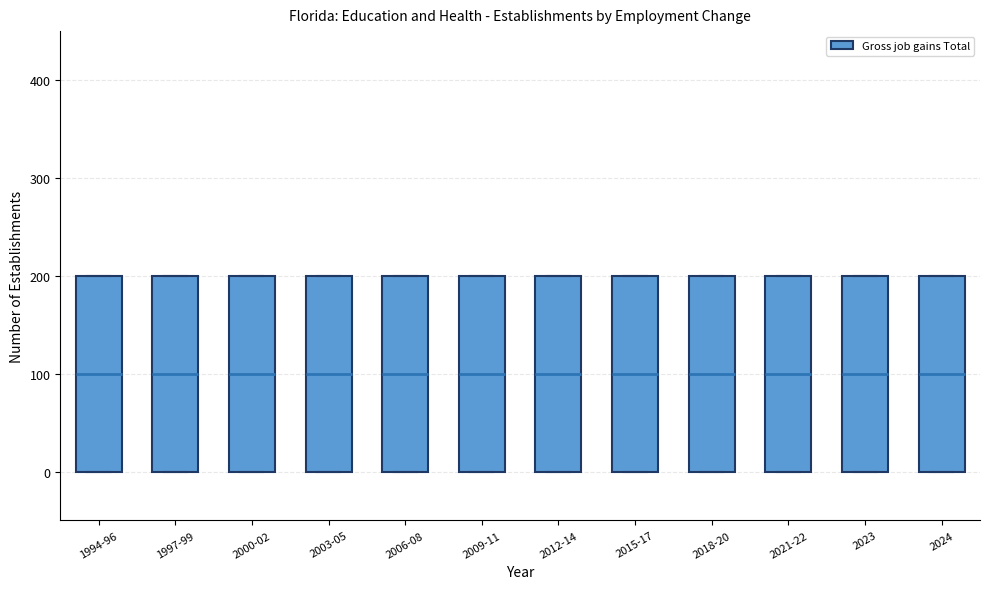

Reading left to right, transcribe this box plot: for each box, give where its median line is, the range the box spans, and where its two whiskers end, as read against the y-axis. The values are not printed on the chart, so give them approximately, as read against the axis.

1994-96: median 100, box 0 to 200, whiskers 0 to 200
1997-99: median 100, box 0 to 200, whiskers 0 to 200
2000-02: median 100, box 0 to 200, whiskers 0 to 200
2003-05: median 100, box 0 to 200, whiskers 0 to 200
2006-08: median 100, box 0 to 200, whiskers 0 to 200
2009-11: median 100, box 0 to 200, whiskers 0 to 200
2012-14: median 100, box 0 to 200, whiskers 0 to 200
2015-17: median 100, box 0 to 200, whiskers 0 to 200
2018-20: median 100, box 0 to 200, whiskers 0 to 200
2021-22: median 100, box 0 to 200, whiskers 0 to 200
2023: median 100, box 0 to 200, whiskers 0 to 200
2024: median 100, box 0 to 200, whiskers 0 to 200